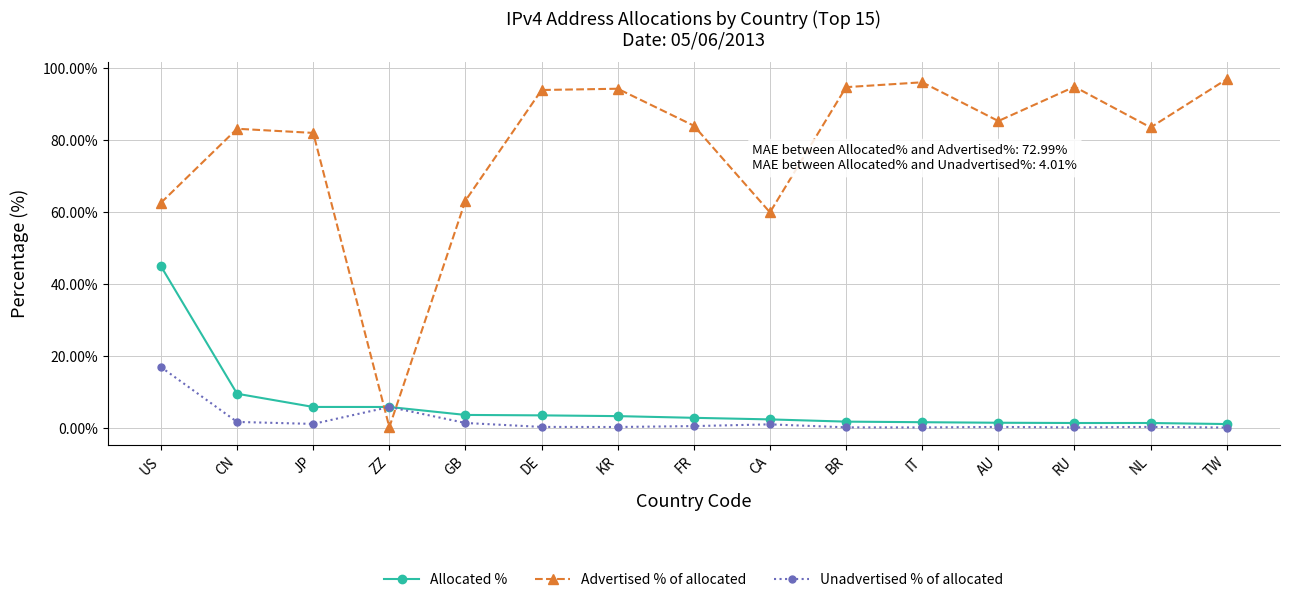

What is the sum of all Allocated % values?

89.2